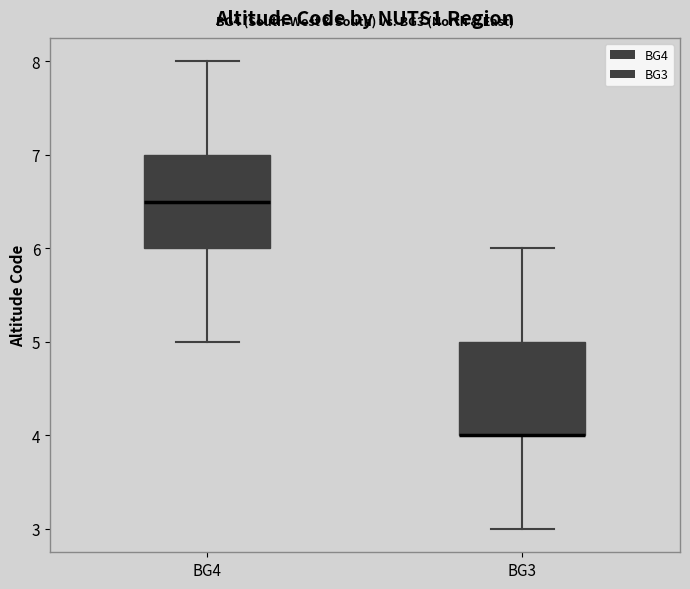

Reading left to right, transcribe this box plot: for each box, give where its median line is, the range the box spans, and where its two whiskers end, as read against the y-axis. The values are not printed on the chart, so give them approximately, as read against the axis.

BG4: median 6.5, box 6.0 to 7.0, whiskers 5.0 to 8.0
BG3: median 4.0 (drawn on the box's lower edge), box 4.0 to 5.0, whiskers 3.0 to 6.0